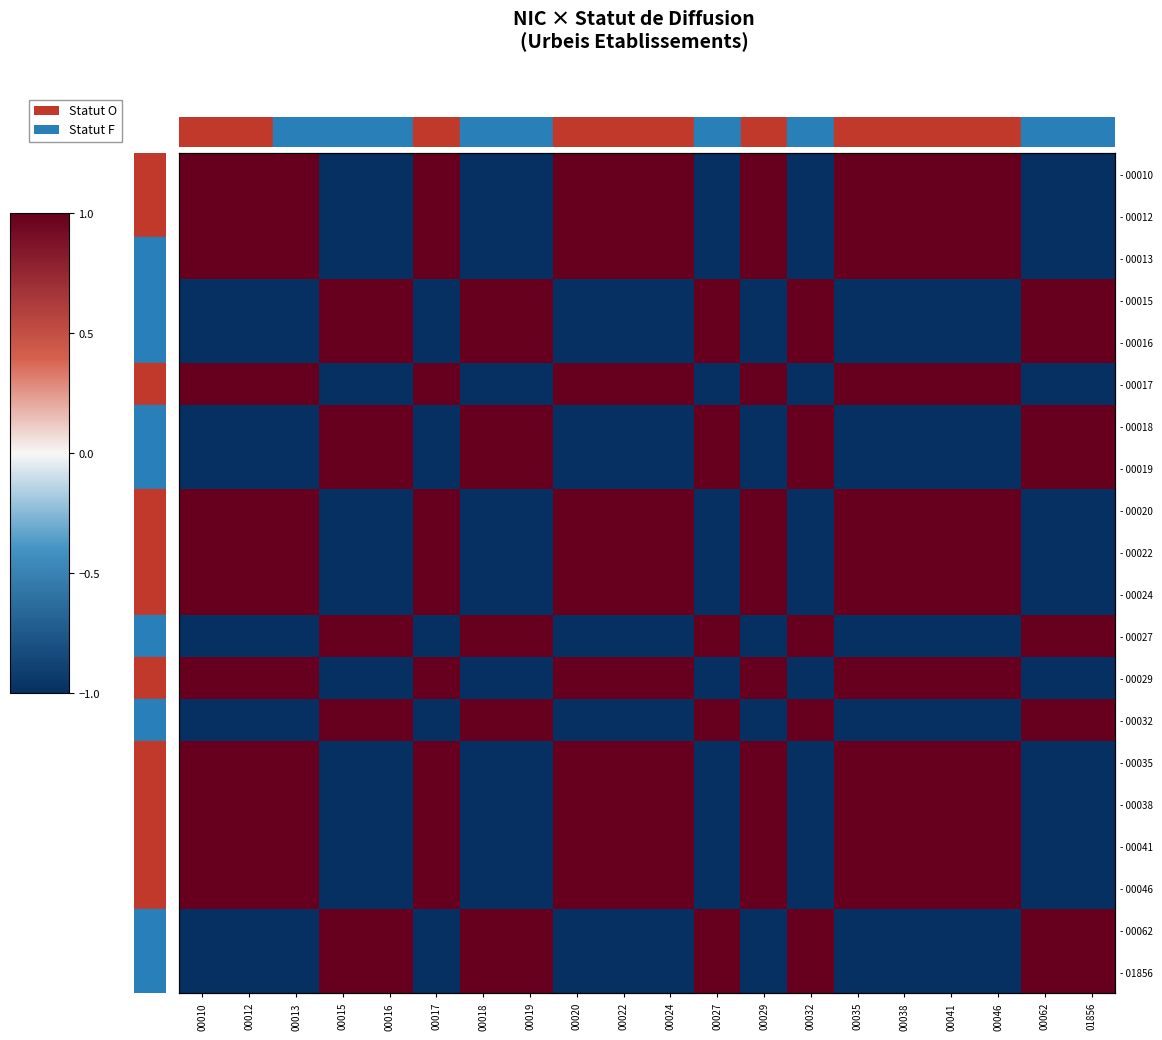

At how many categories does at least one series exceed 0?

20